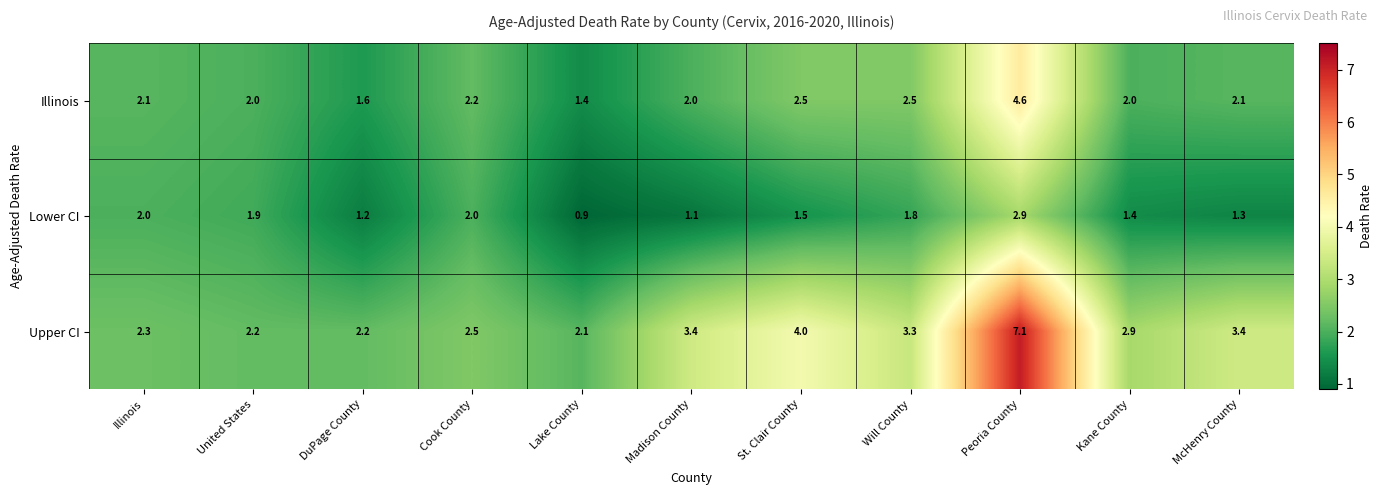

Where does the Illinois series first go above 2?

Illinois